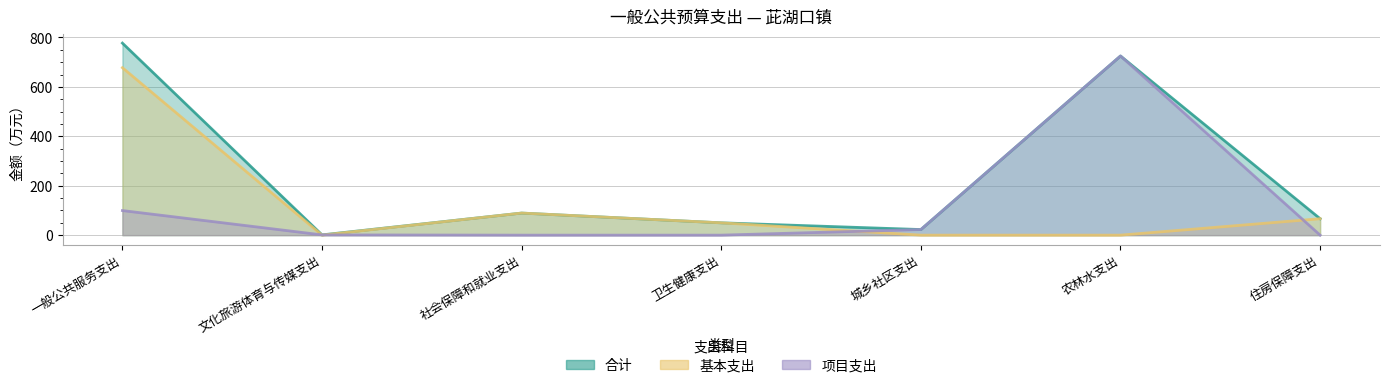

How many lines are shown in the chart?

3